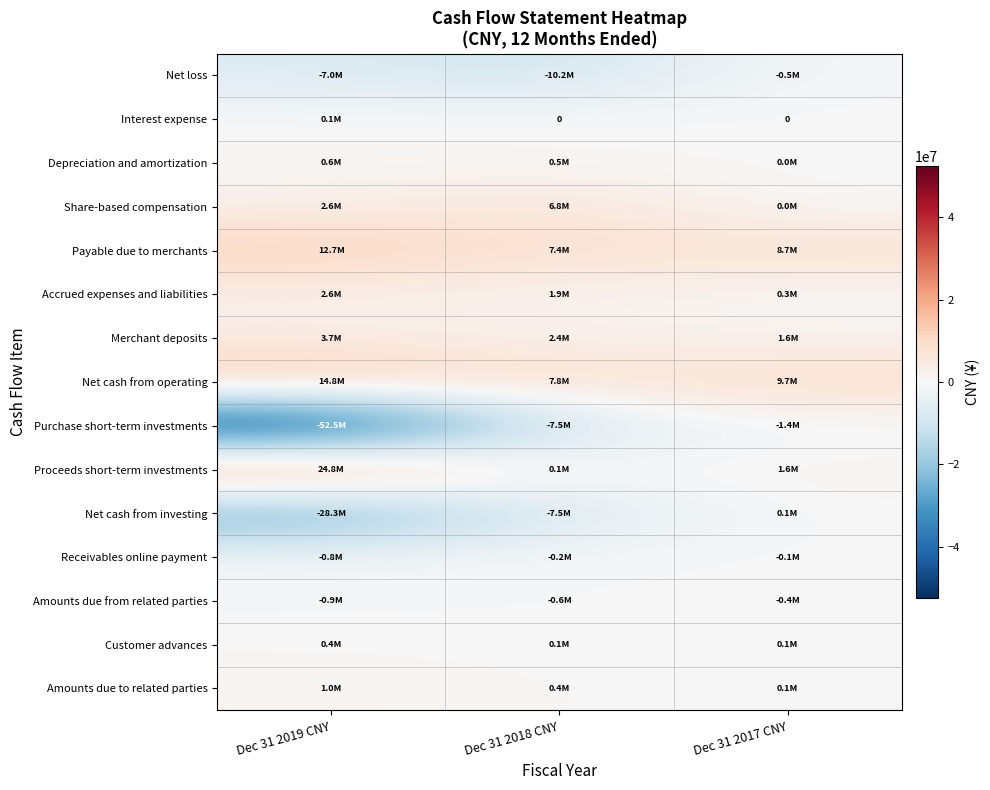

The Proceeds short-term investments series shows 50000 at Dec 31 2018 CNY. True or false?

True